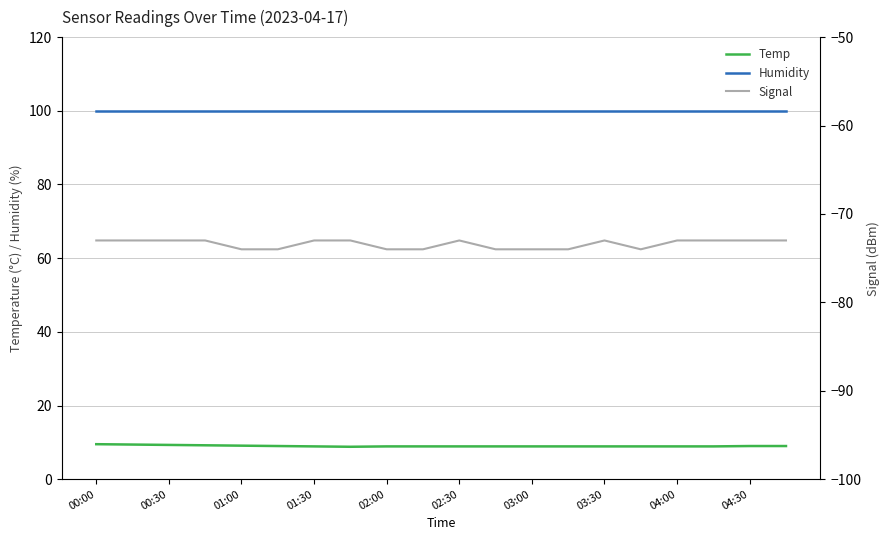

How many Signal values are between -74 and -73?

20